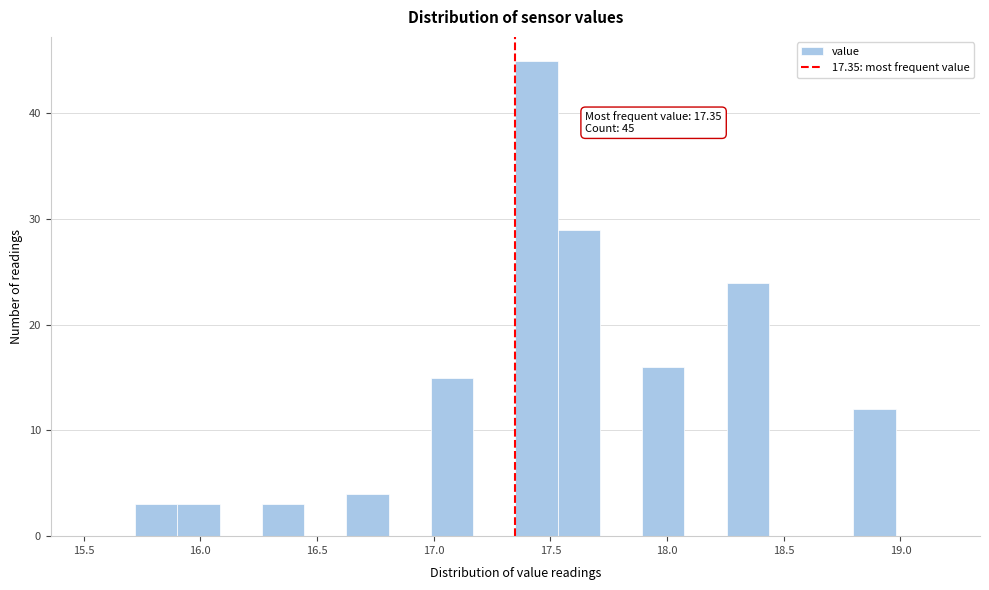

Read against the x-axis, roughly where is the centre of the tallest bar?

17.45